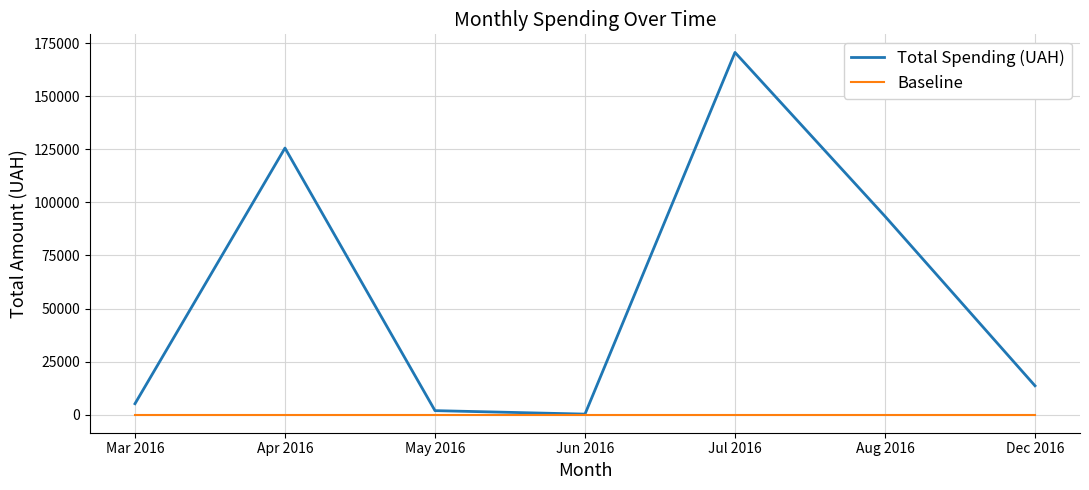

What position from the left is May 2016?

3